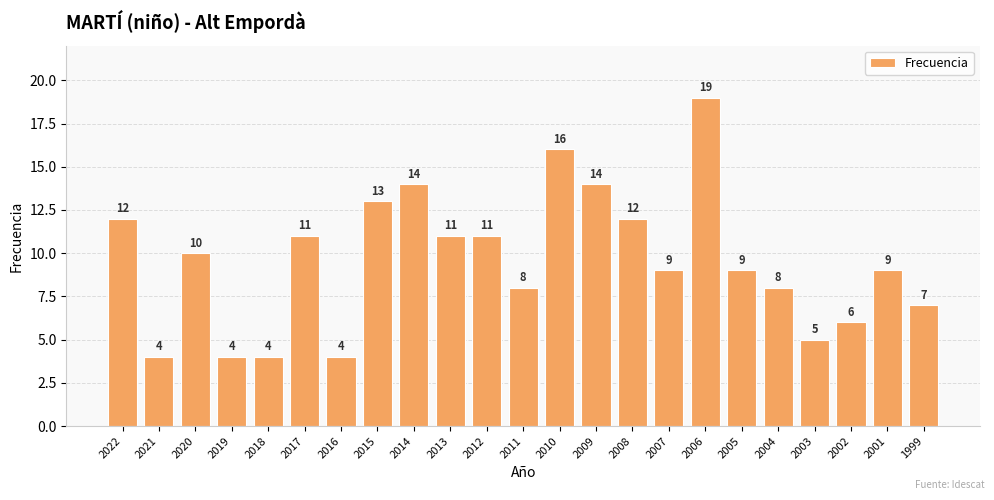

What is the minimum value shown in the chart?

4